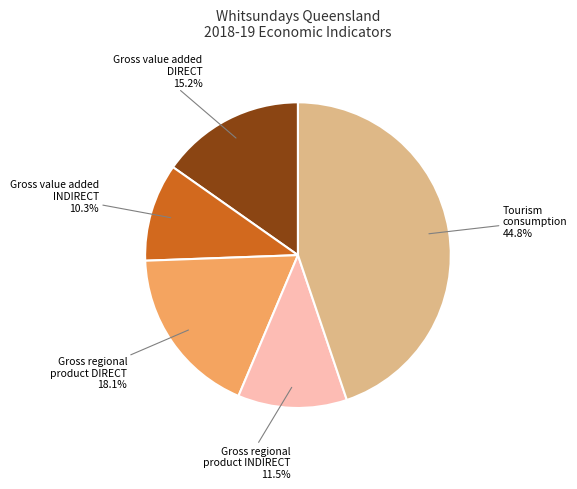

Count the number of slices in the pie.

5